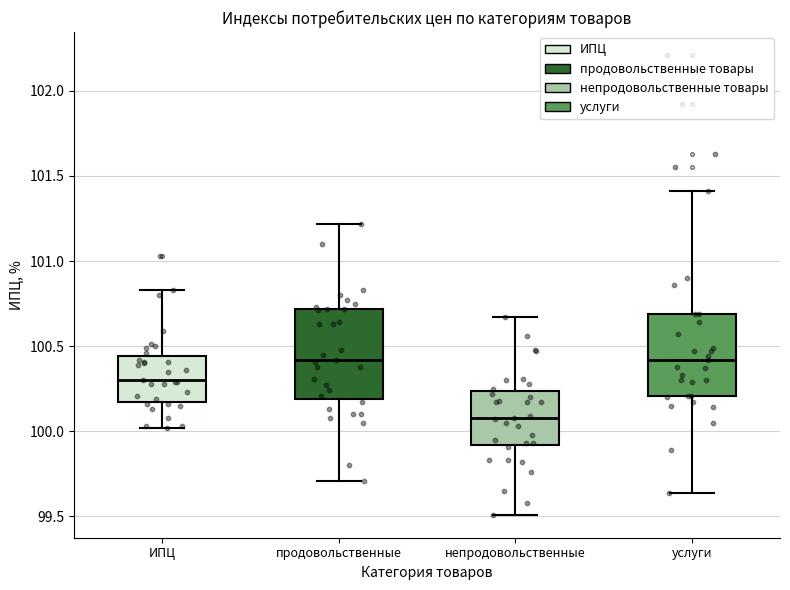

Where does the upper whisker of the box for непродовольственные end on the y-axis? The values are not printed on the chart, so give them approximately, as read against the axis.

100.65